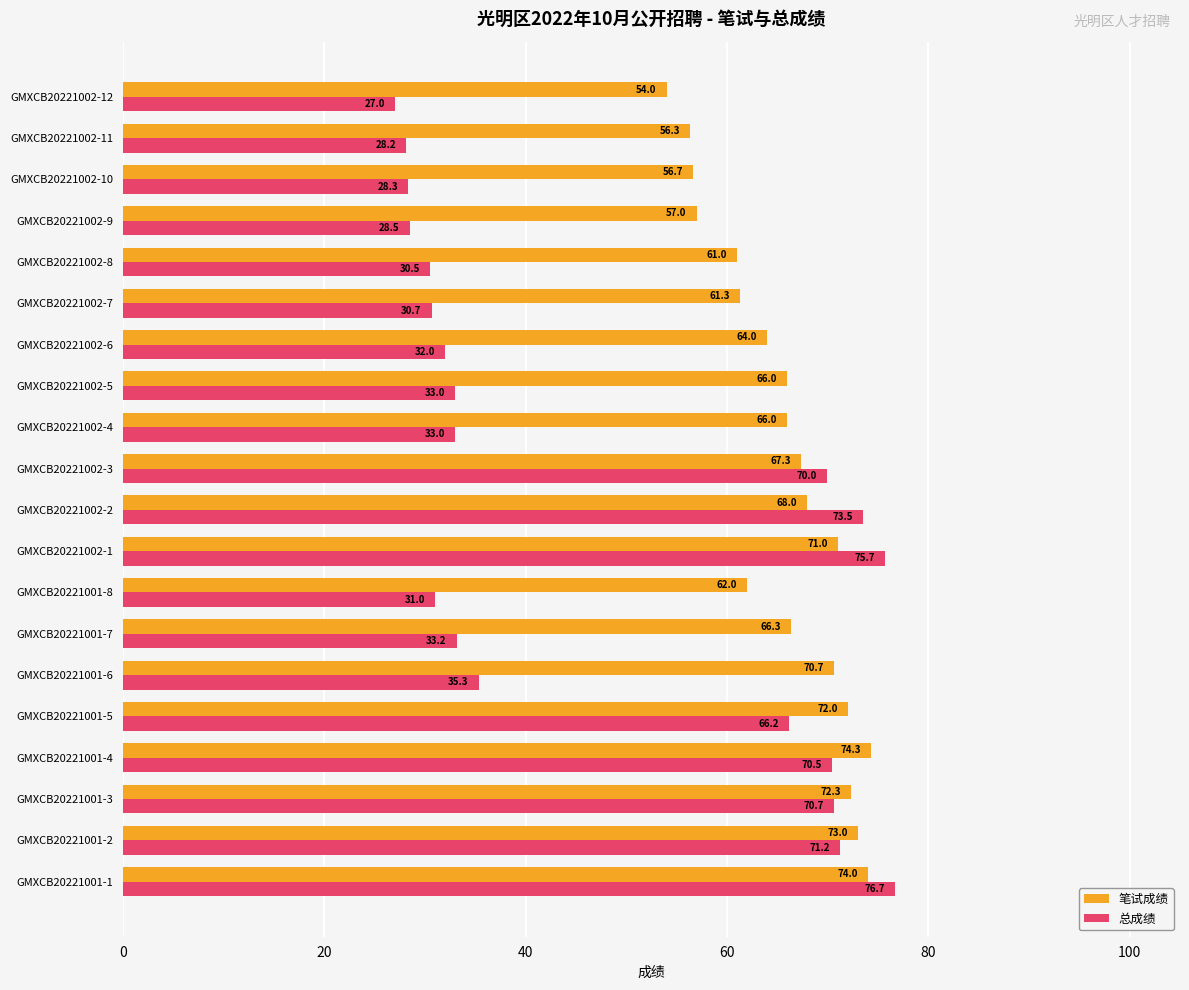

Rank the series by their average value, from lowest to highest.

总成绩, 笔试成绩